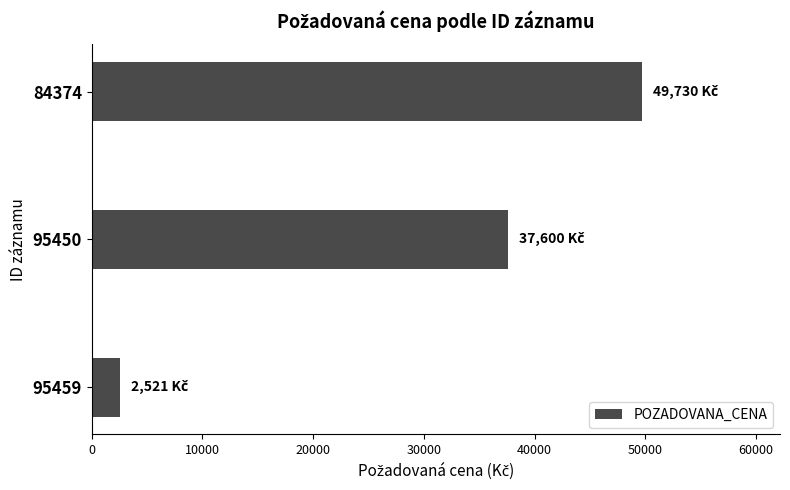

Between 95450 and 84374, which is larger?

84374